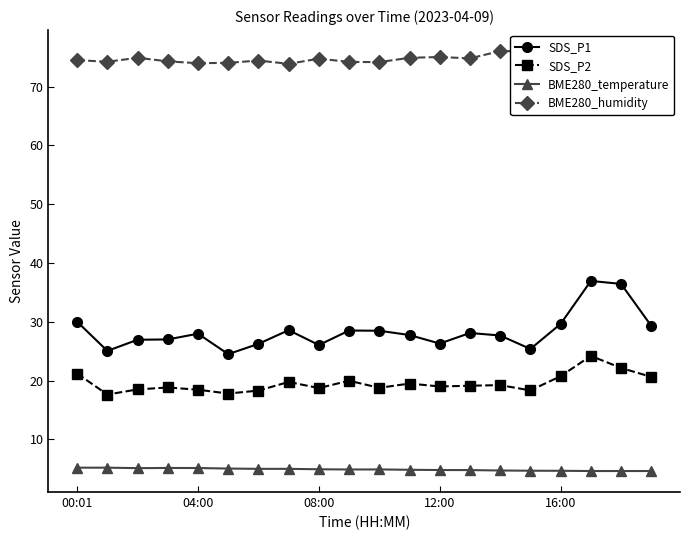

At 15, list the series in order from smallest to largest.

BME280_temperature, SDS_P2, SDS_P1, BME280_humidity